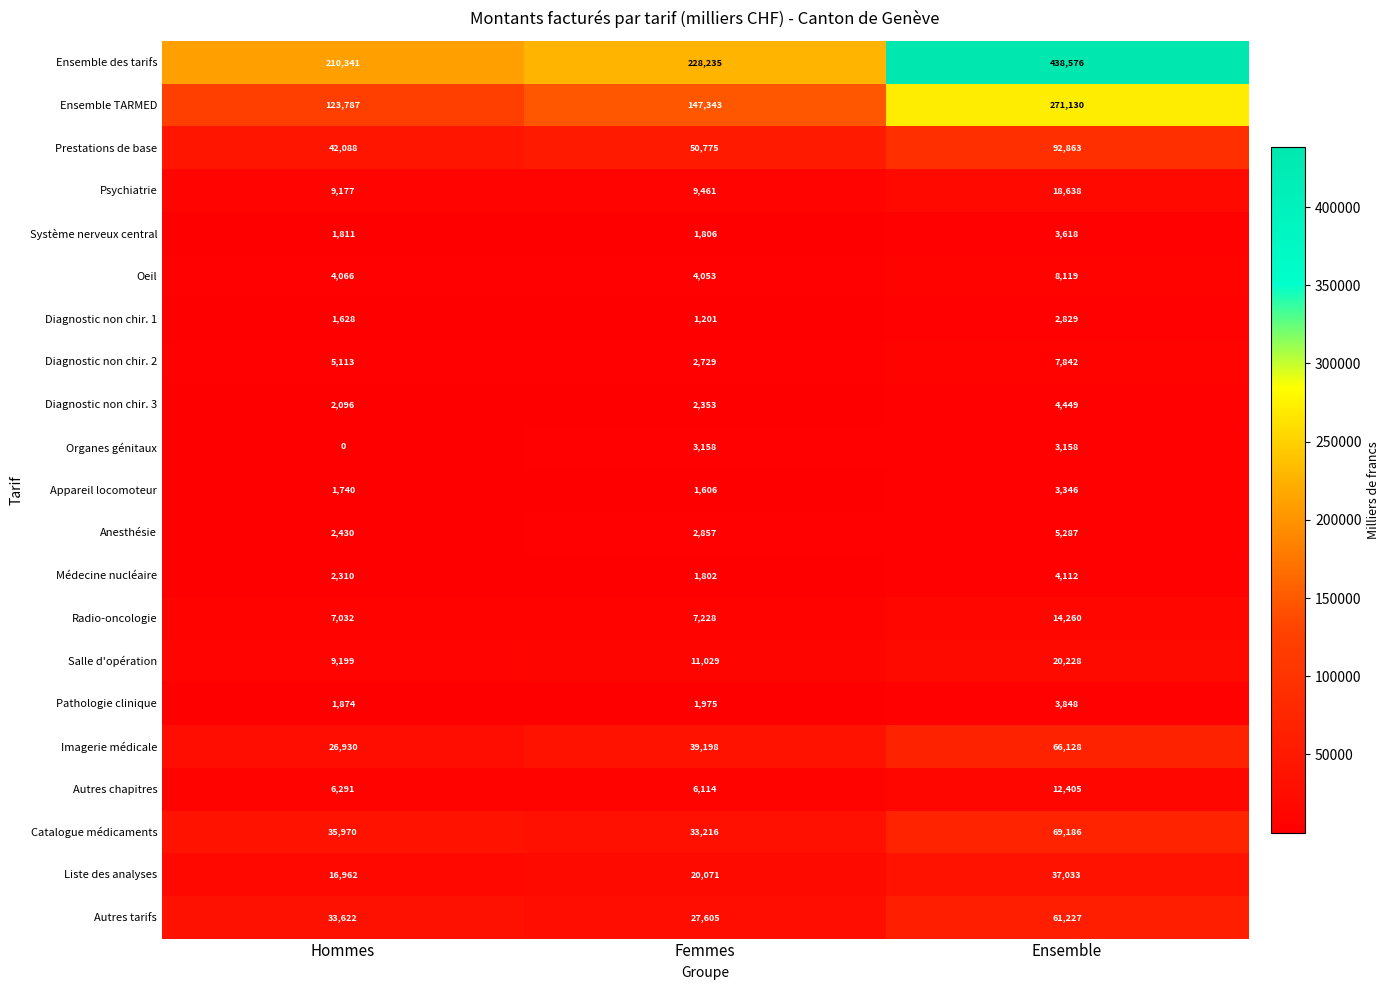

How many Salle d'opération values are between 9199 and 20228?

3